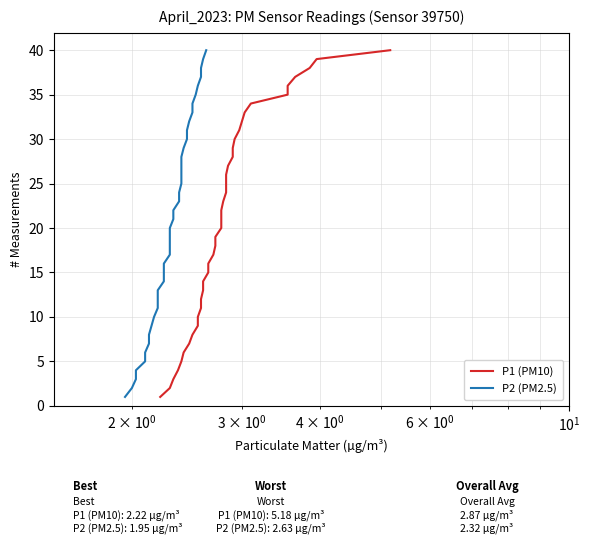

How many data points does each series have?

40